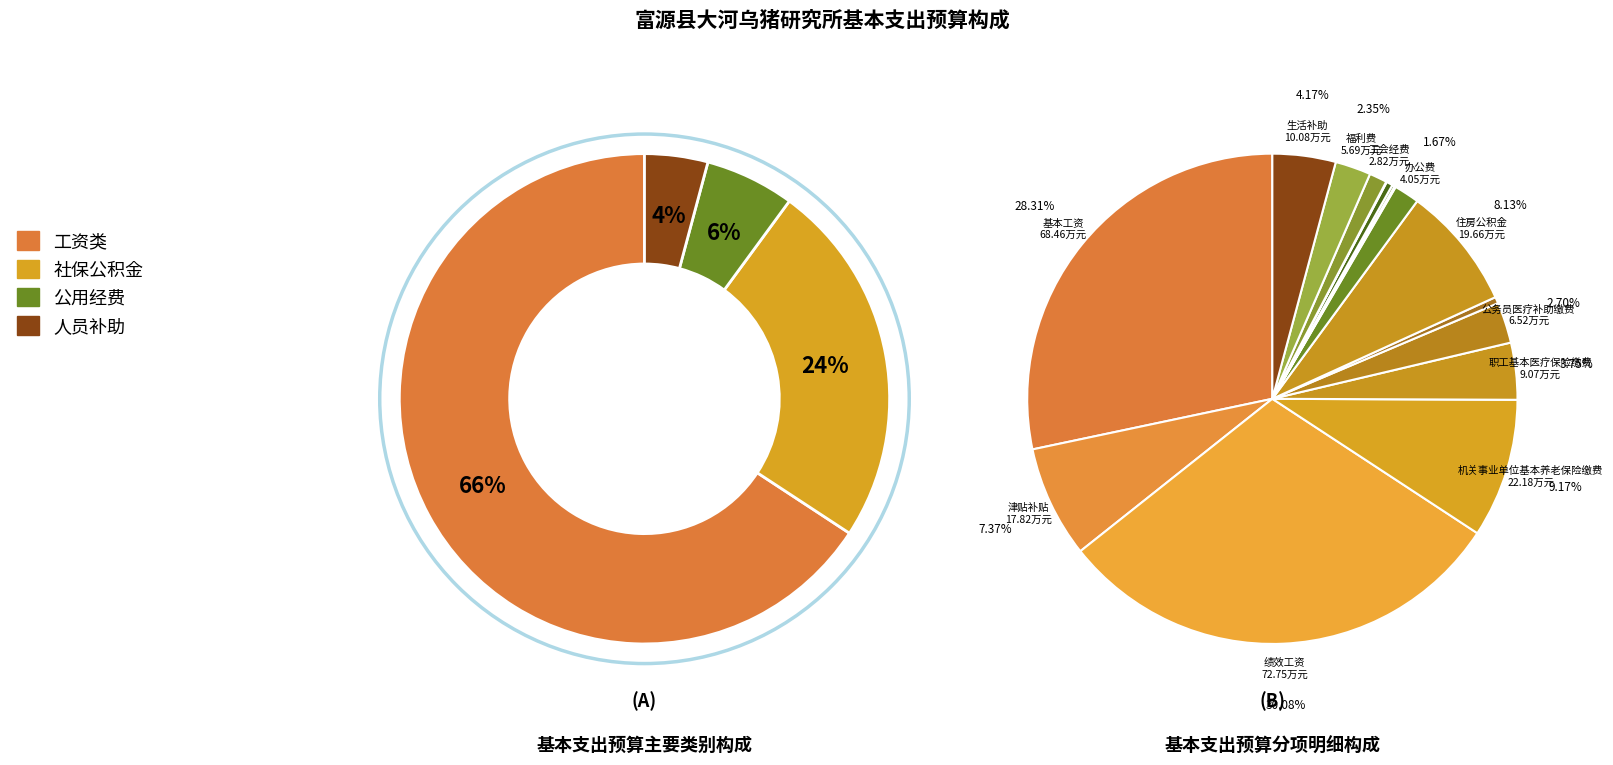

Between 其他社会保障缴费 and 绩效工资, which is larger?

绩效工资